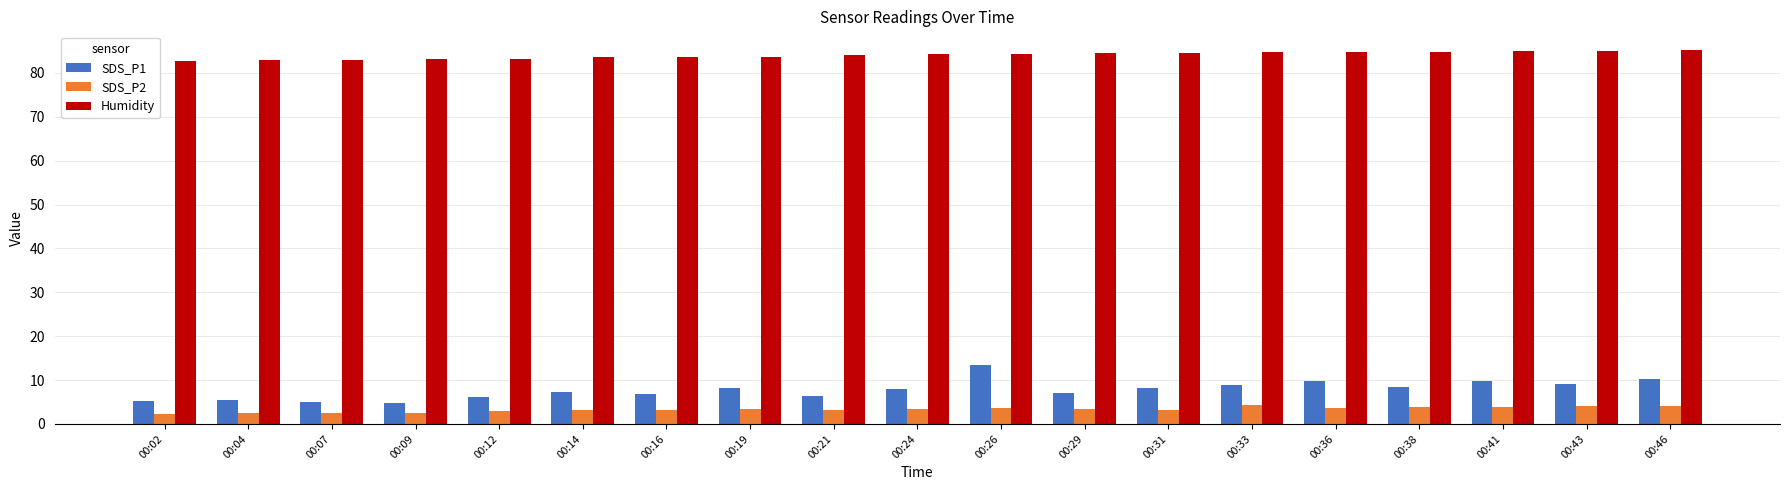

Rank the series at 00:31 from lowest to highest value.

SDS_P2, SDS_P1, Humidity